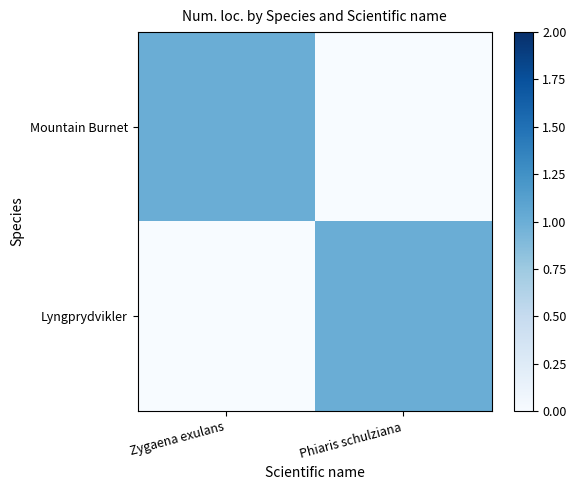

Which category has the highest value across all series?

Zygaena exulans